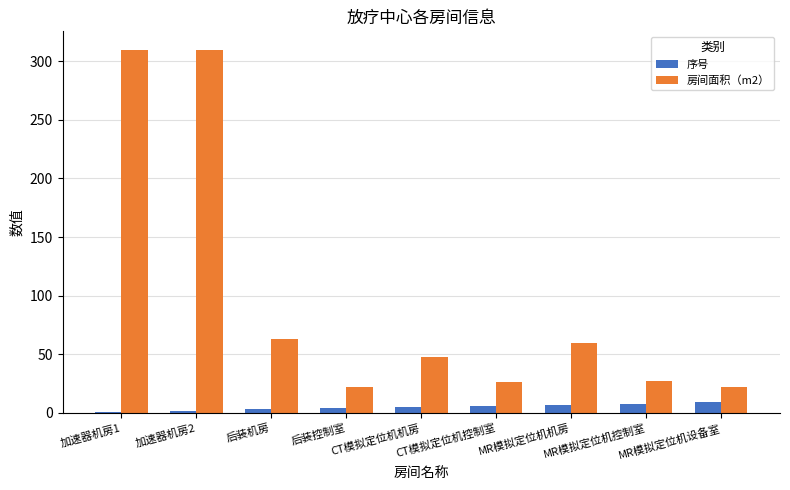

What position from the right is CT模拟定位机控制室?

4